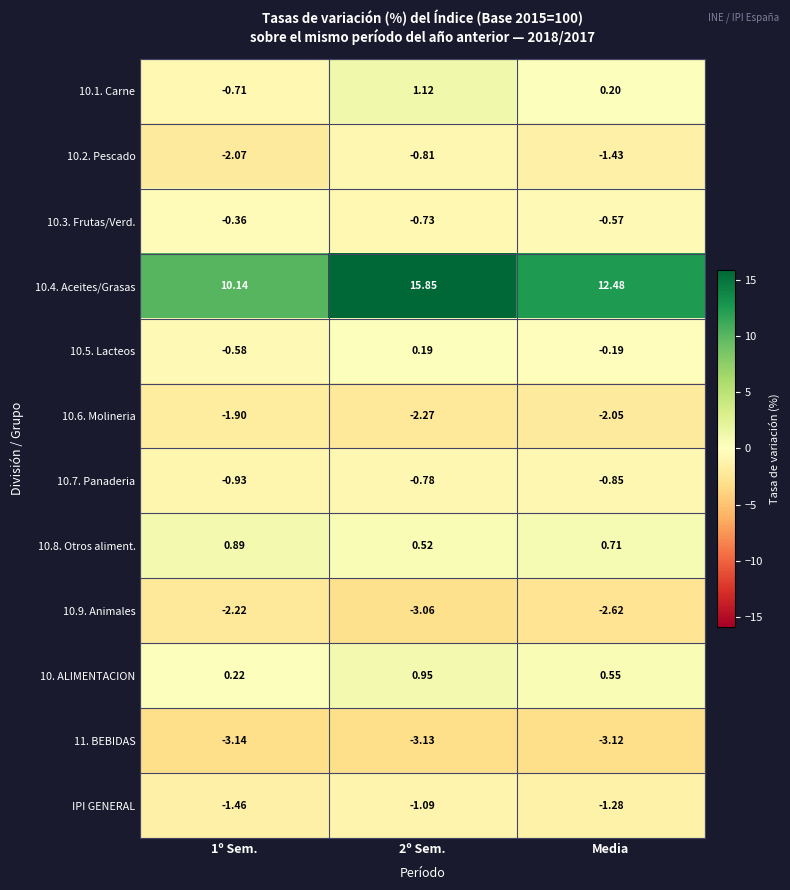

Which category has the highest value in the 11. BEBIDAS series?

Media